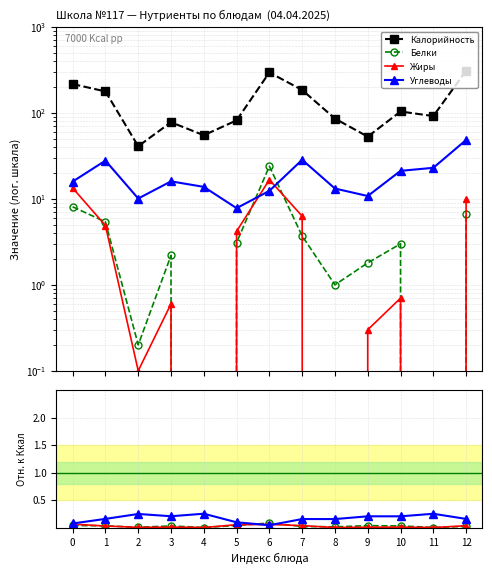

True or false: Жиры has more than 2 points higher than both neighbors.

True